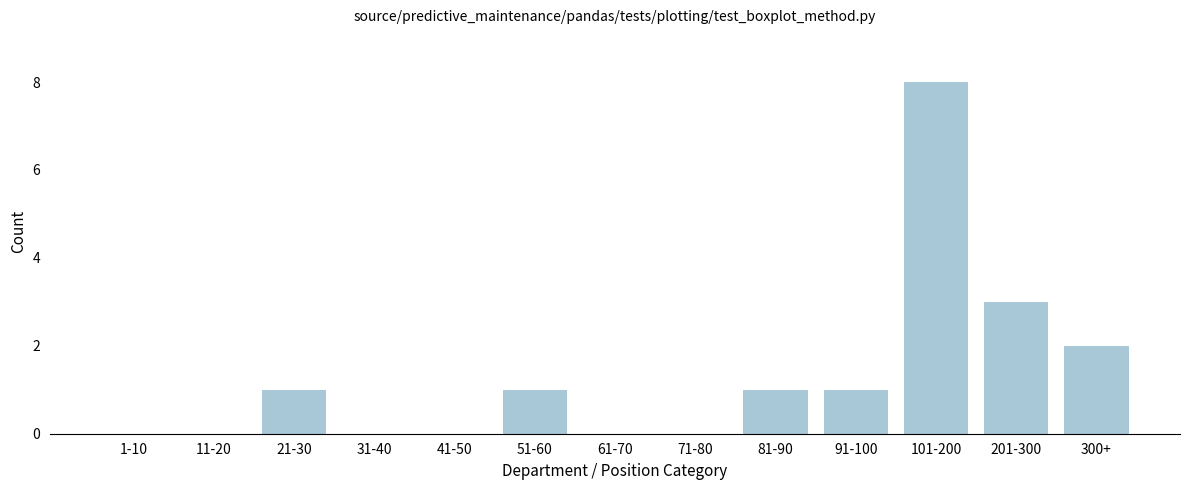

Reading left to right, extract all data points from this chart.

1-10=0	11-20=0	21-30=1	31-40=0	41-50=0	51-60=1	61-70=0	71-80=0	81-90=1	91-100=1	101-200=8	201-300=3	300+=2